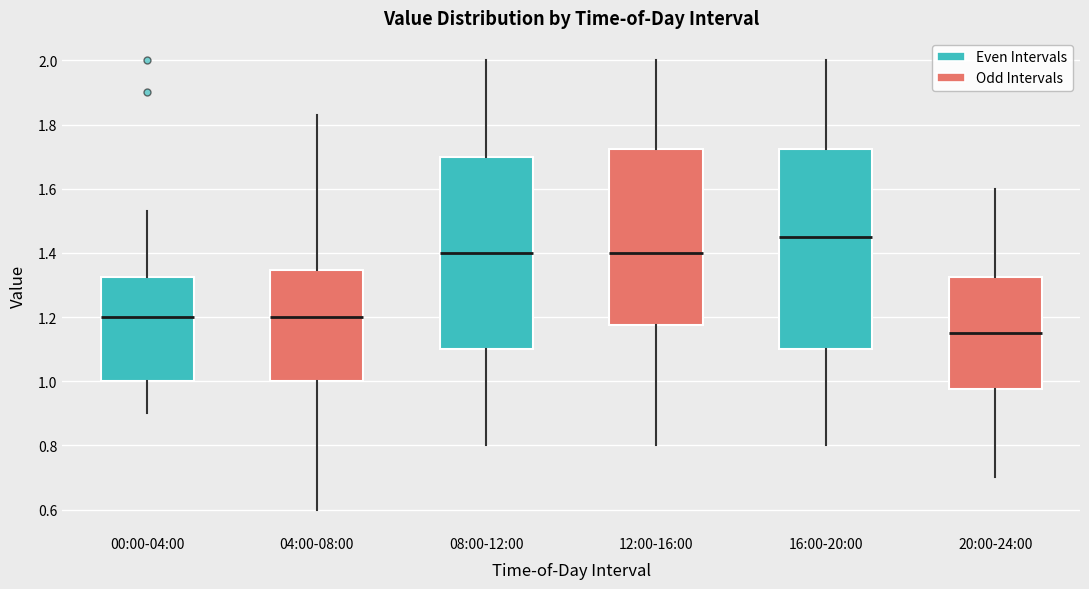

Reading left to right, transcribe this box plot: for each box, give where its median line is, the range the box spans, and where its two whiskers end, as read against the y-axis. The values are not printed on the chart, so give them approximately, as read against the axis.

00:00-04:00: median 1.20, box 1.00 to 1.32, whiskers 0.90 to 1.54
04:00-08:00: median 1.20, box 1.00 to 1.34, whiskers 0.60 to 1.84
08:00-12:00: median 1.40, box 1.10 to 1.70, whiskers 0.80 to 2.00
12:00-16:00: median 1.40, box 1.18 to 1.72, whiskers 0.80 to 2.00
16:00-20:00: median 1.46, box 1.10 to 1.72, whiskers 0.80 to 2.00
20:00-24:00: median 1.16, box 0.98 to 1.32, whiskers 0.70 to 1.60